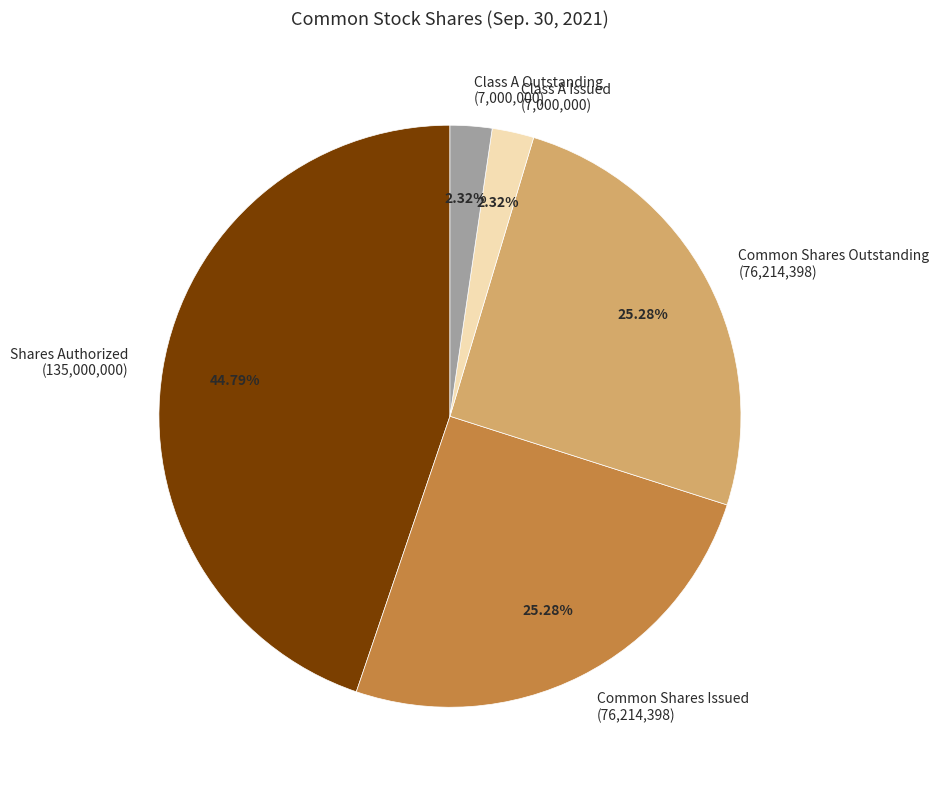

Is the sum of Class A Issued (7,000,000) and Common Shares Outstanding (76,214,398) greater than half?

No